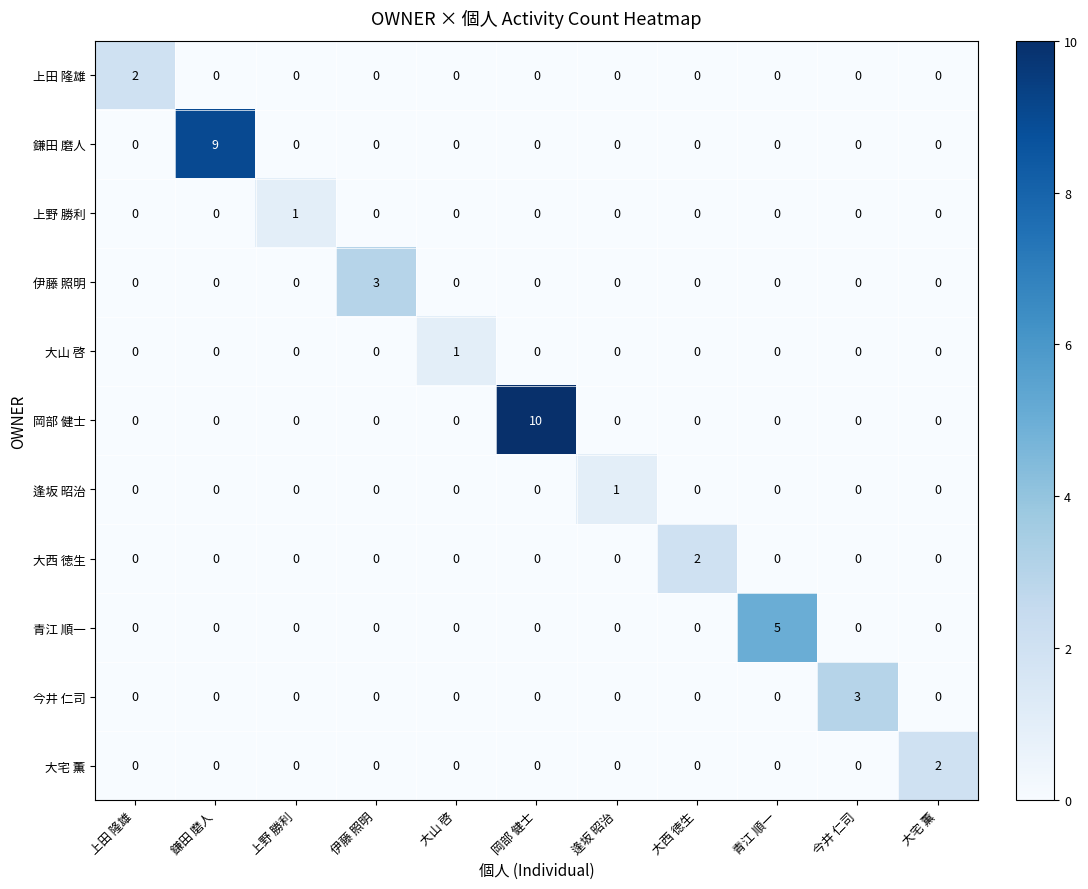

How many data points does each series have?

11